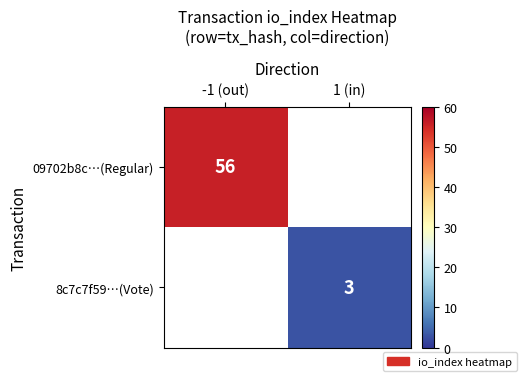

True or false: 8c7c7f59…(Vote) has a value of 5 at 1 (in).

False